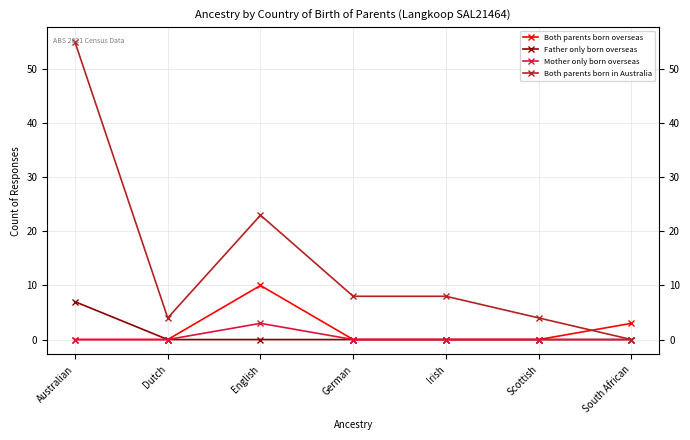

True or false: Both parents born overseas has a value of 0 at Australian.

True